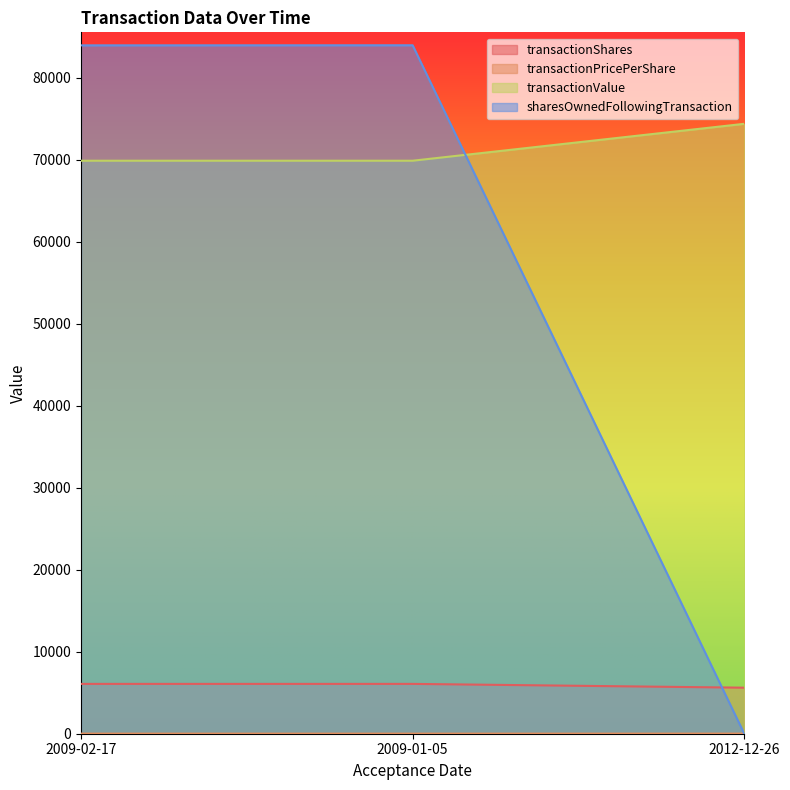

What position from the left is 2012-12-26?

3